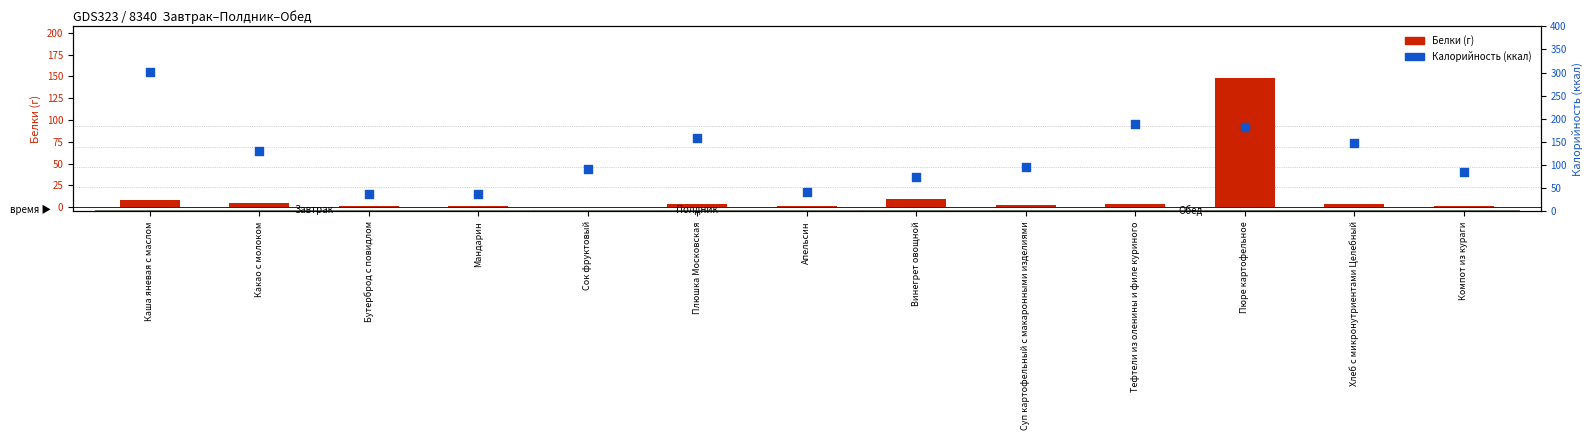

Which series reaches the maximum Y coordinate?

Калорийность (ккал)